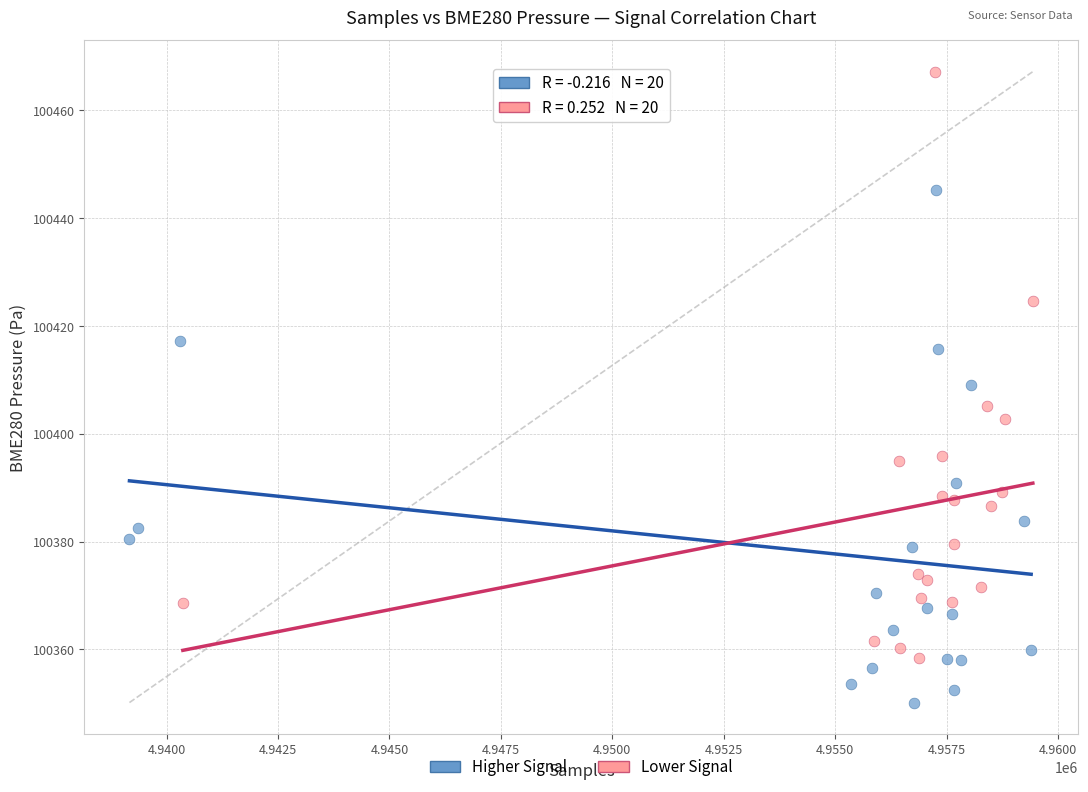

What are all the series names shown in the legend?

Higher Signal, Lower Signal